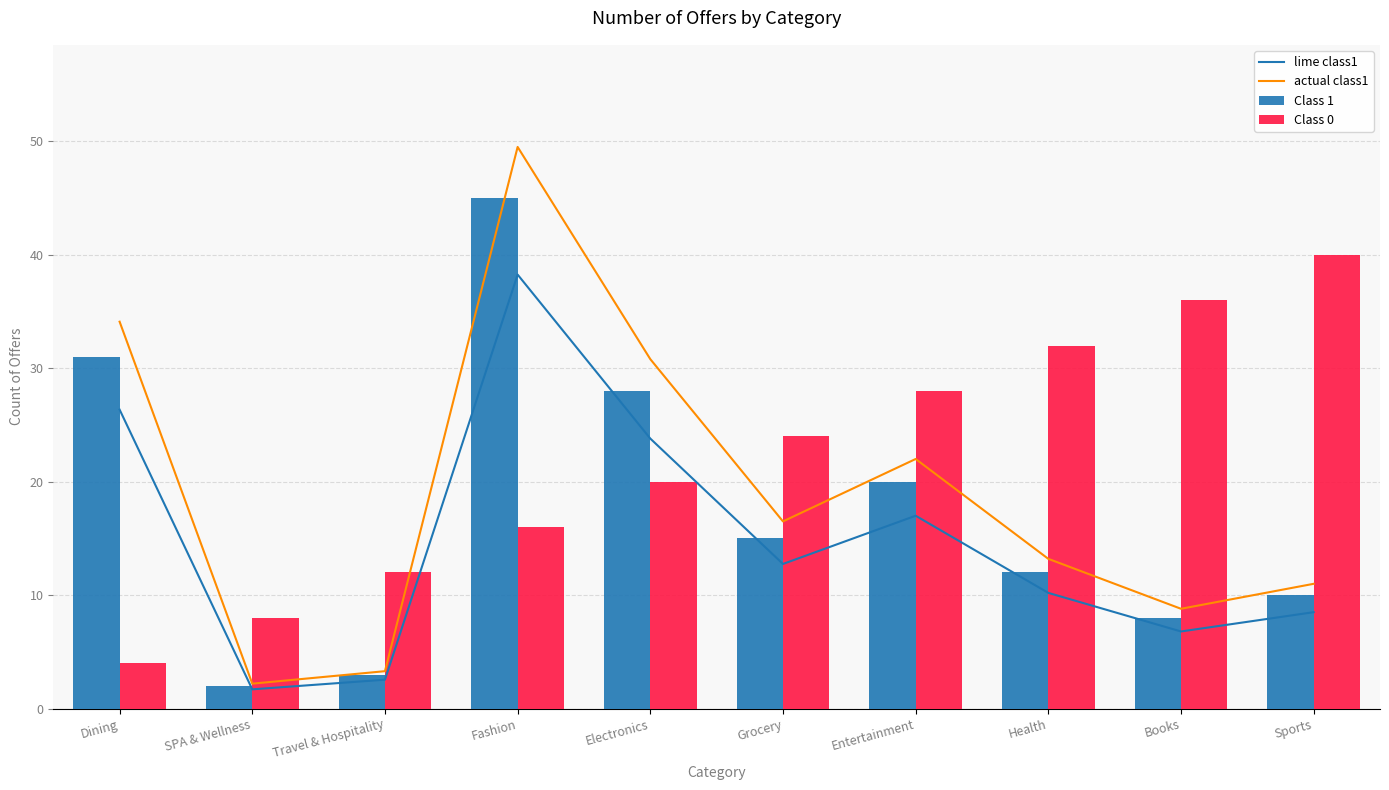

What is the total value across all series at Books?

59.6